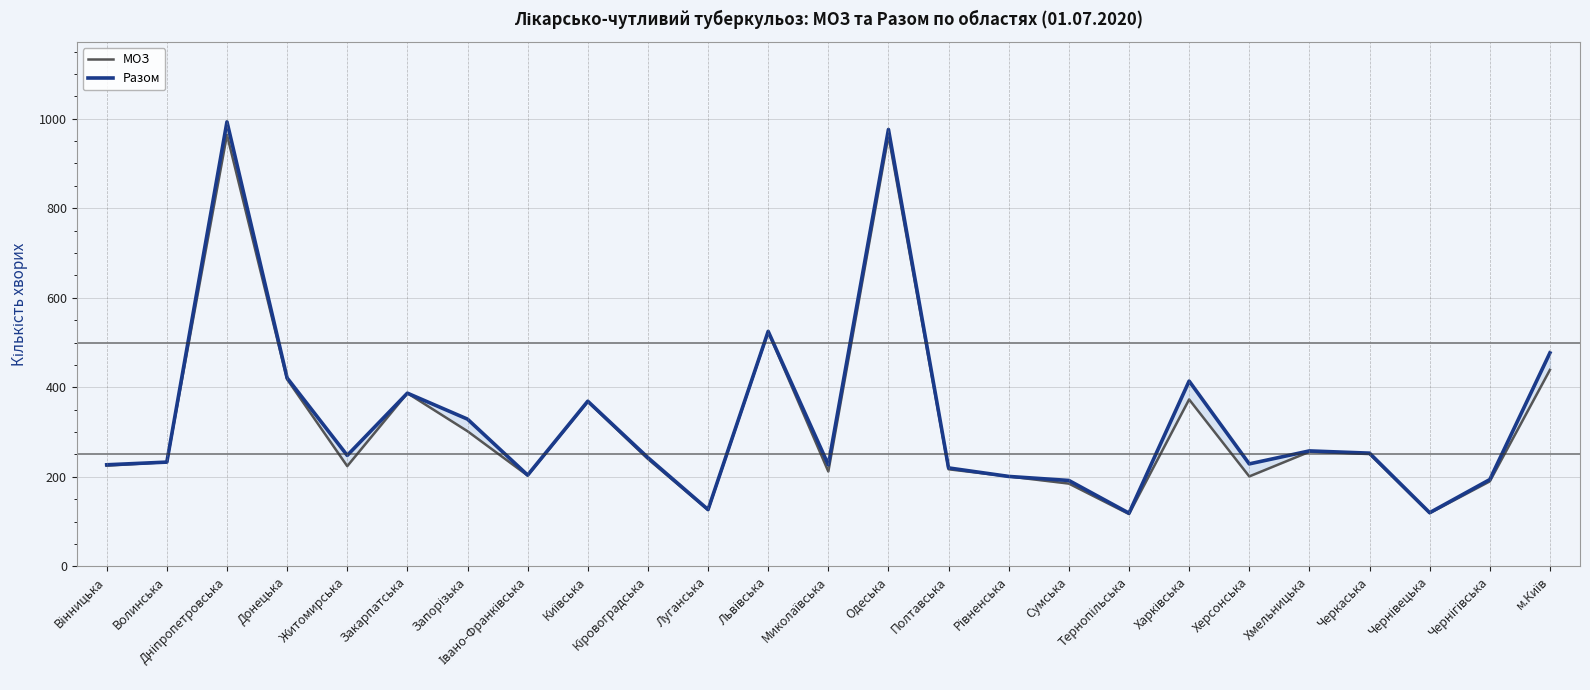

How many values in the Разом series exceed 243?

12